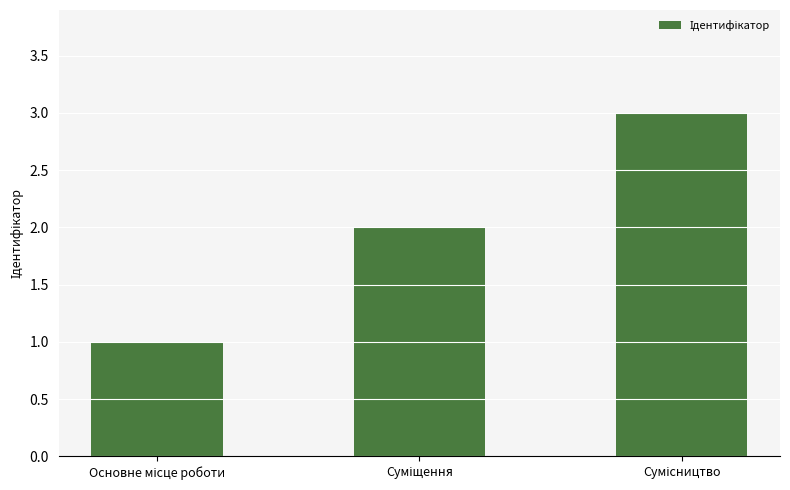

How many bars are there in total?

3